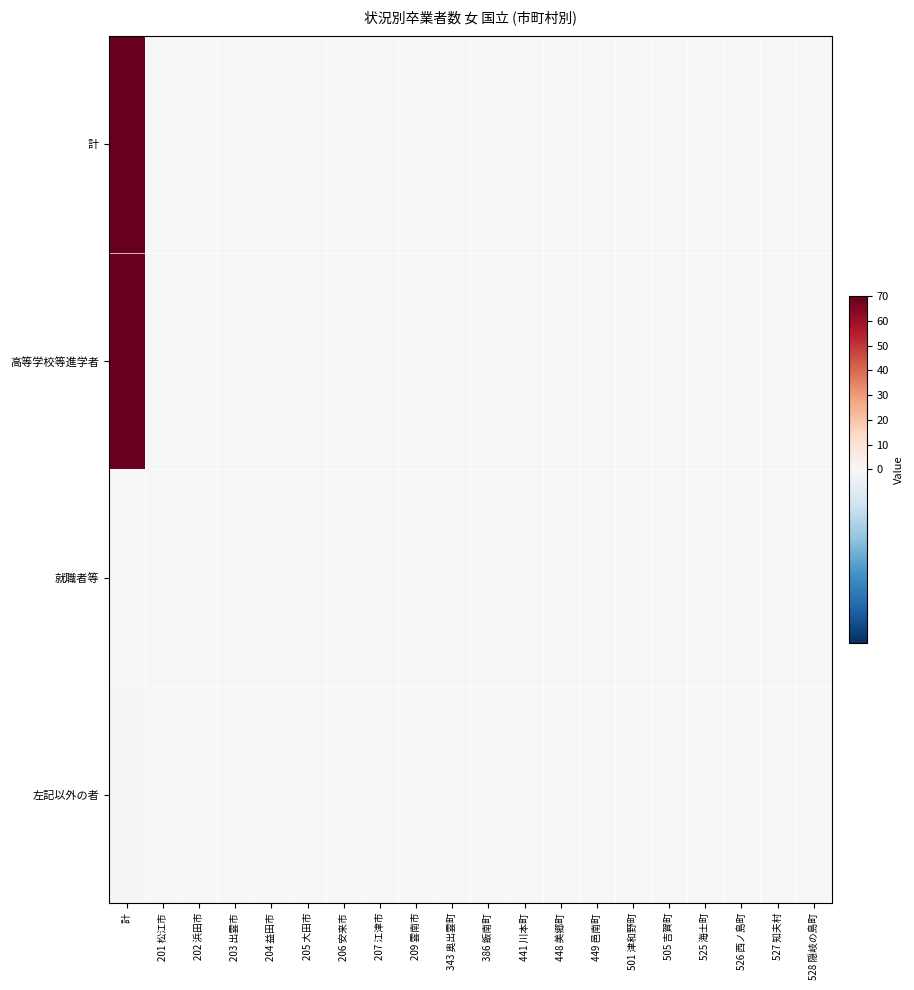

At 441 川本町, list the series in order from largest to smallest.

計, 高等学校等進学者, 就職者等, 左記以外の者